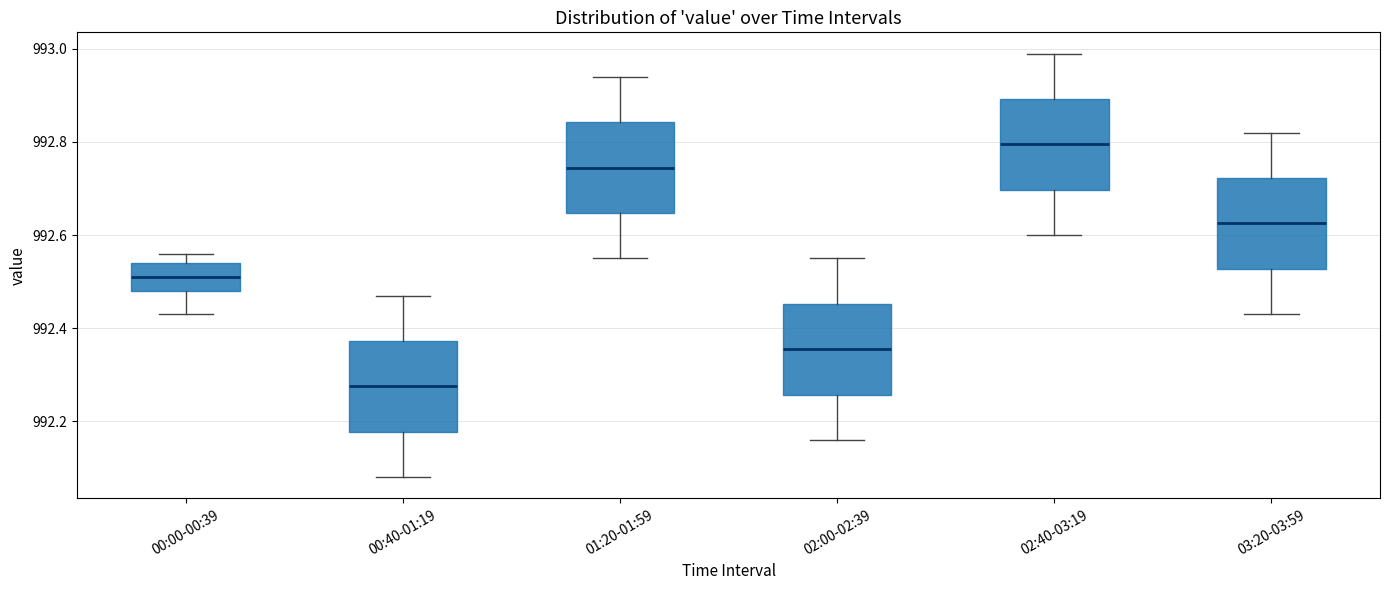

Which box's median line is the lowest?

00:40-01:19